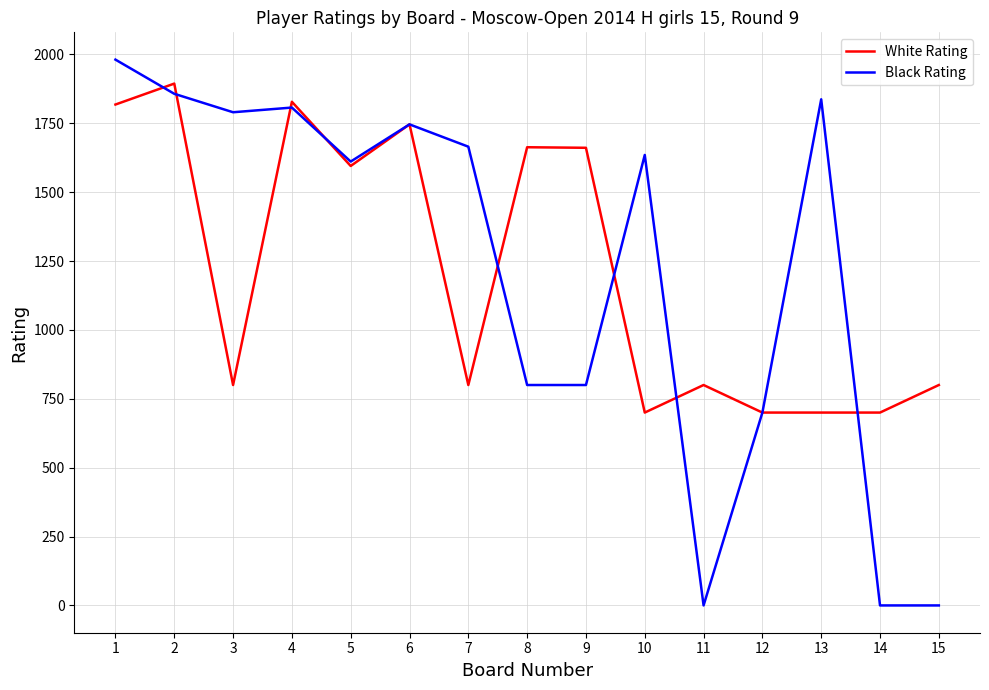

What value does the White Rating series have at 5, to the nearest 10?

1600